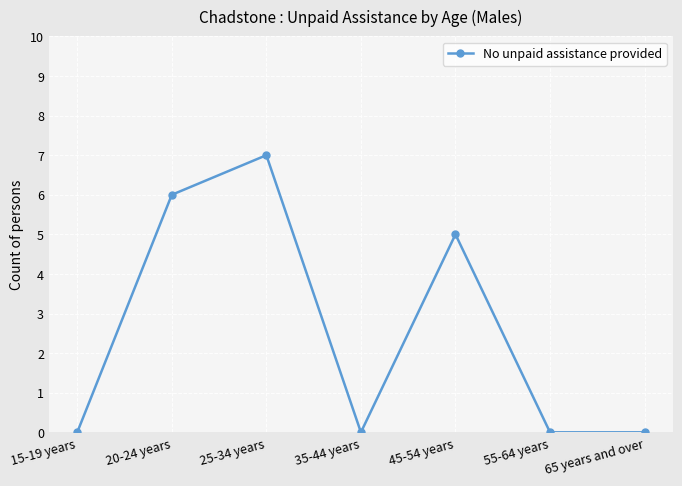

Reading right to left, what are all the values shown in this chart?

65 years and over=0	55-64 years=0	45-54 years=5	35-44 years=0	25-34 years=7	20-24 years=6	15-19 years=0